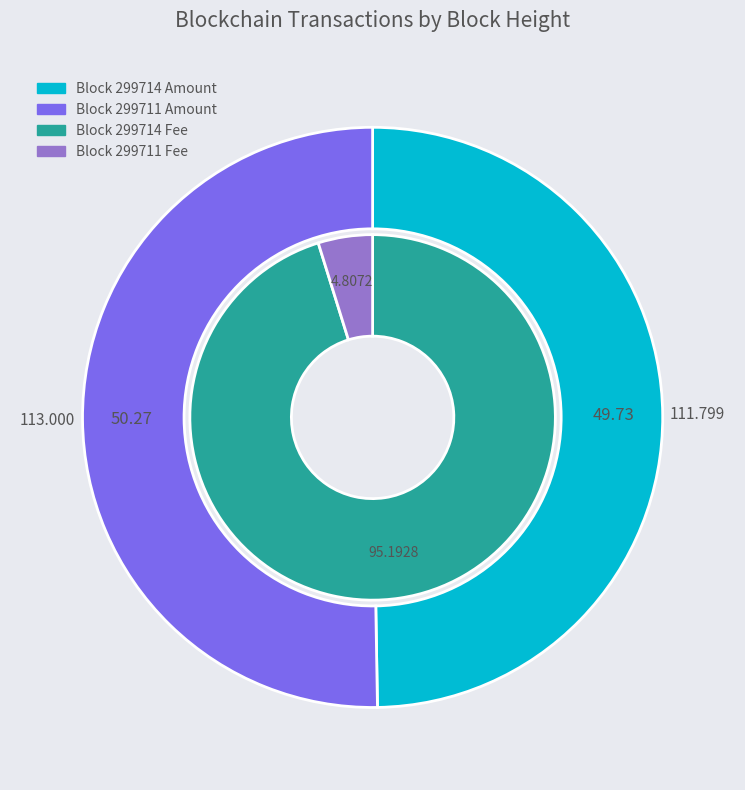

Does 299714 represent more than half of the total?

No